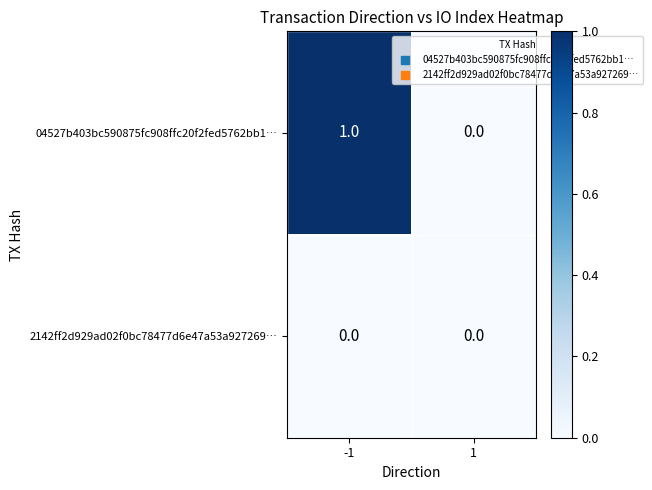

Rank the series by their maximum value, from lowest to highest.

2142ff2d929ad02f0bc78477d6e47a53a927269…, 04527b403bc590875fc908ffc20f2fed5762bb1…